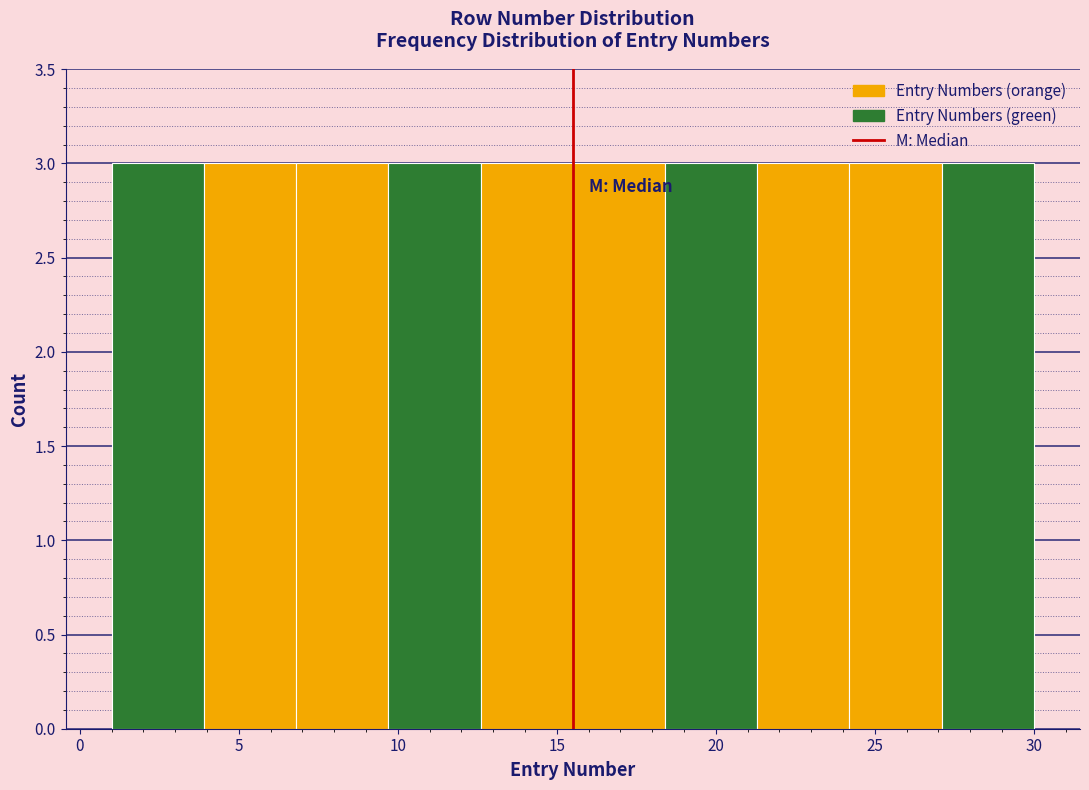

How tall is the bar that spans 27.1 to 30.0 on the x-axis? Neither the bar edges nor the heights are printed on the chart, so give them approximately, as read against the axes.

3